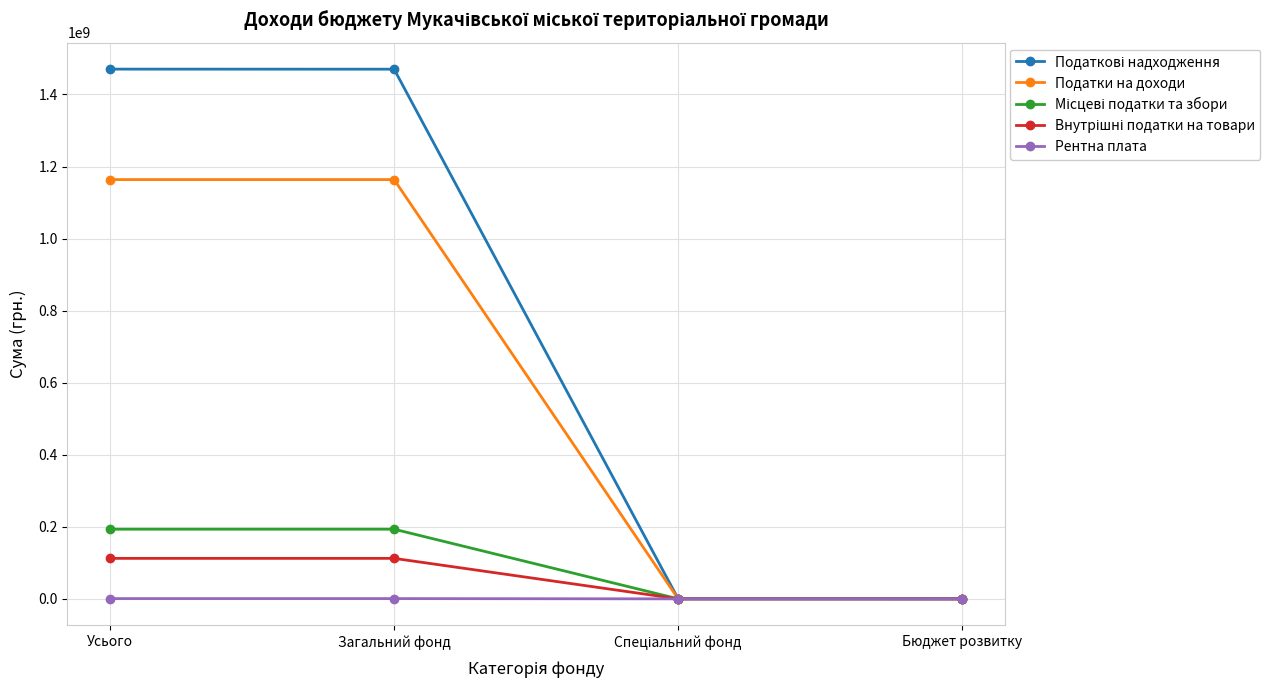

True or false: Рентна плата has more than 1 interior local peaks.

False